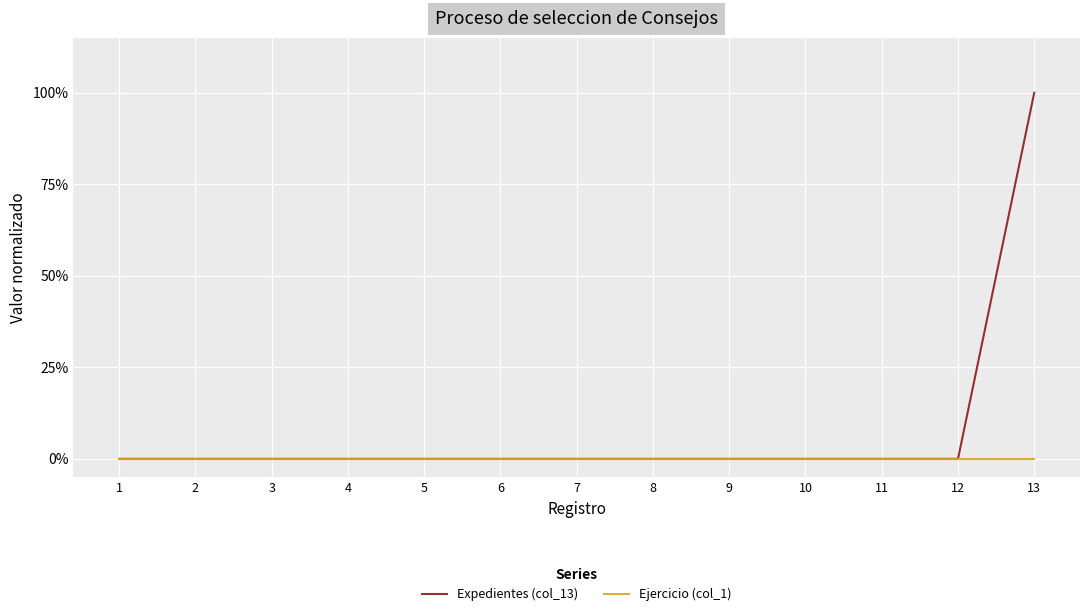

What is the greatest value displayed?

1.0